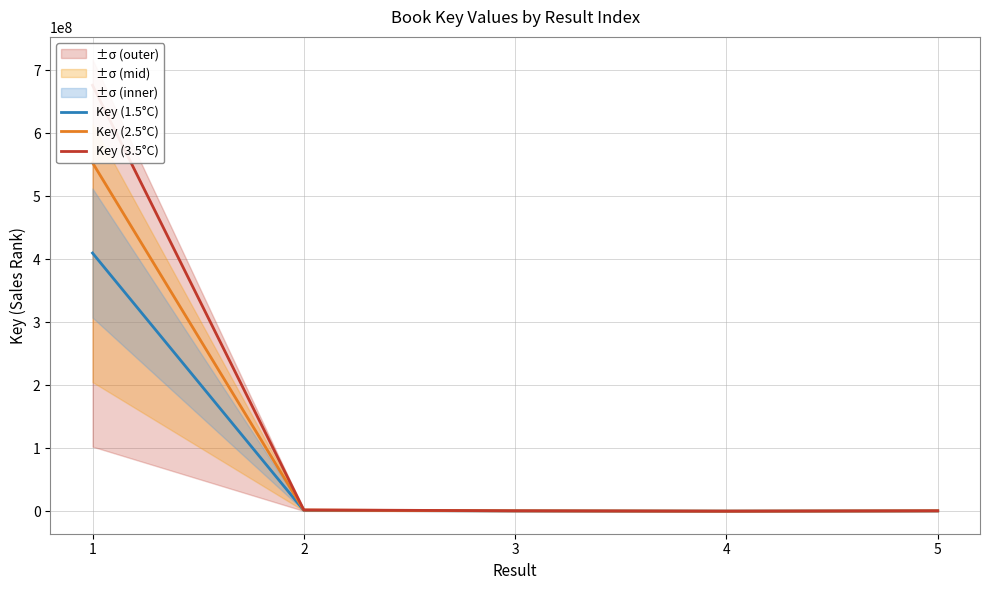

Which series has the largest range (max minus min)?

Key (3.5°C)